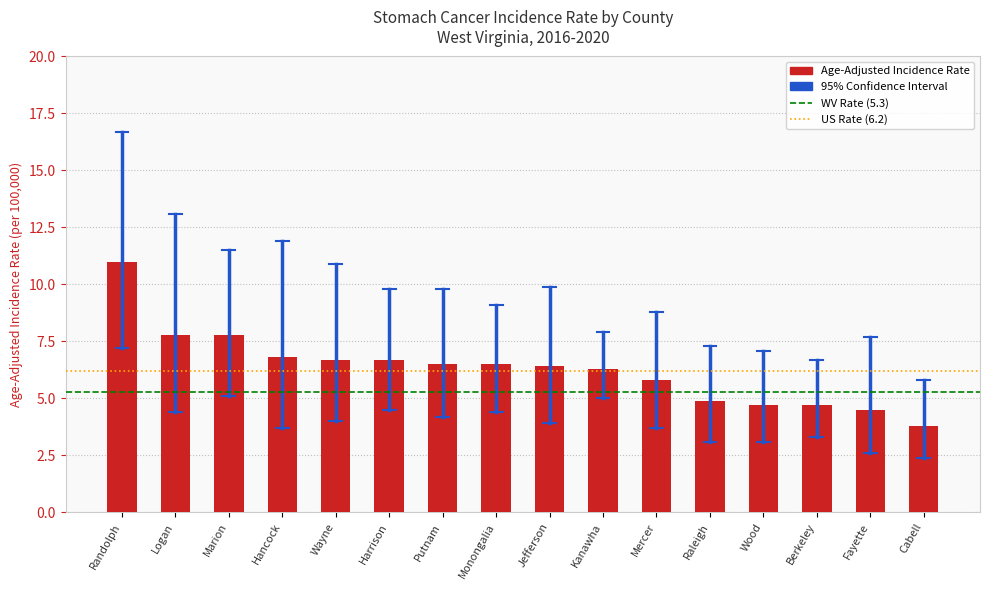

What is the maximum value shown in the chart?

11.0